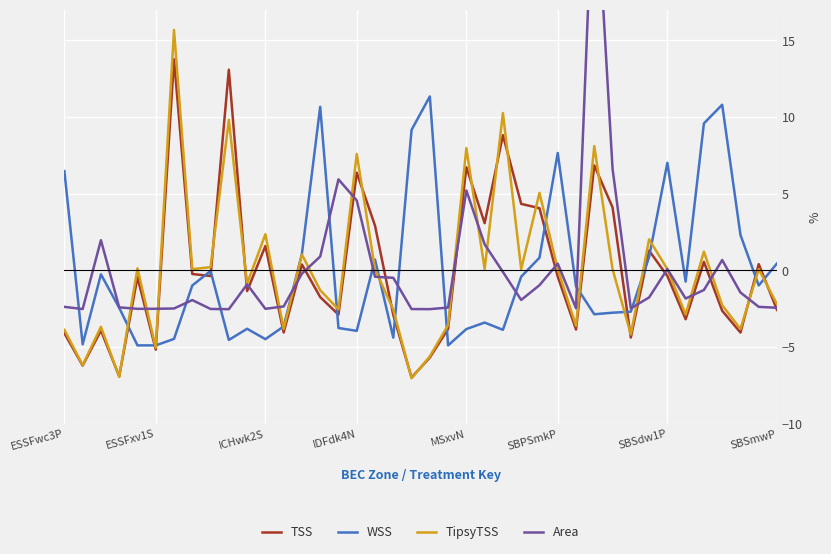

What is the value of the WSS point at the 11th from the left?

-3.8